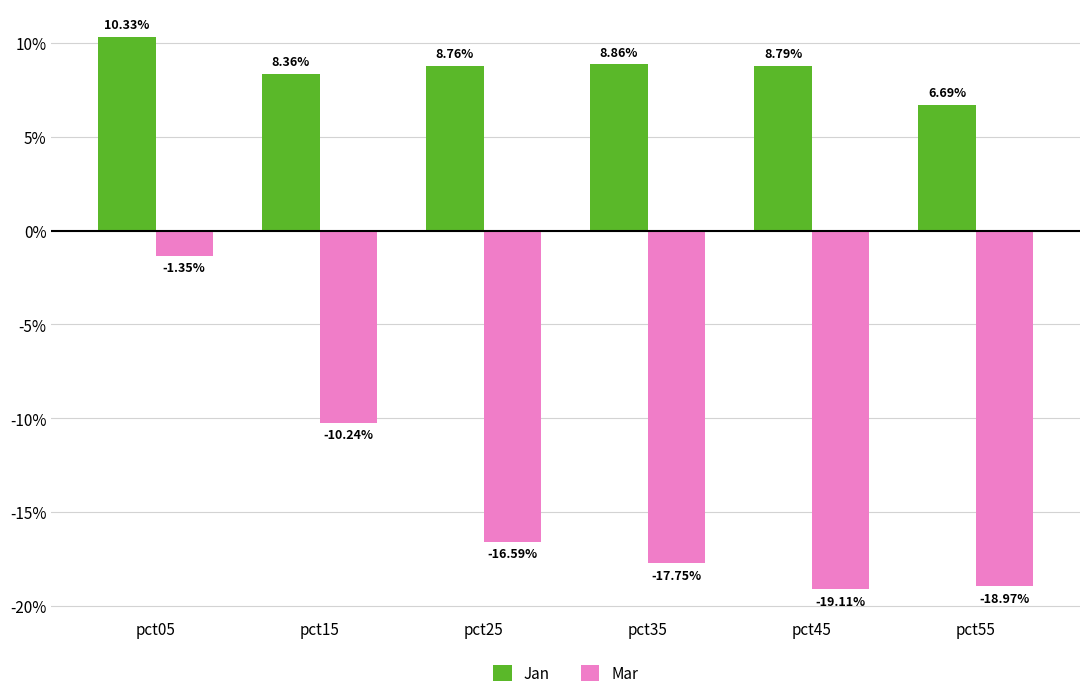

Are the bars horizontal?

No